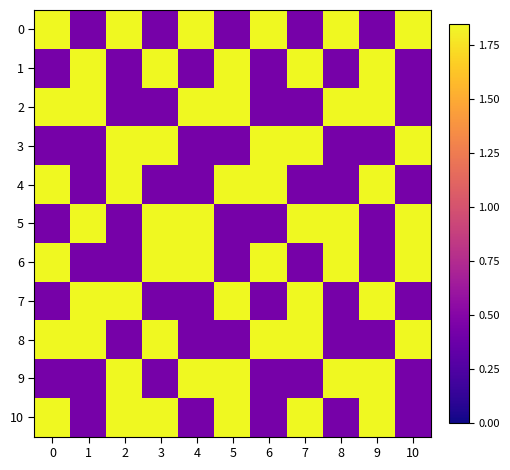

What is the smallest value displayed?

0.4